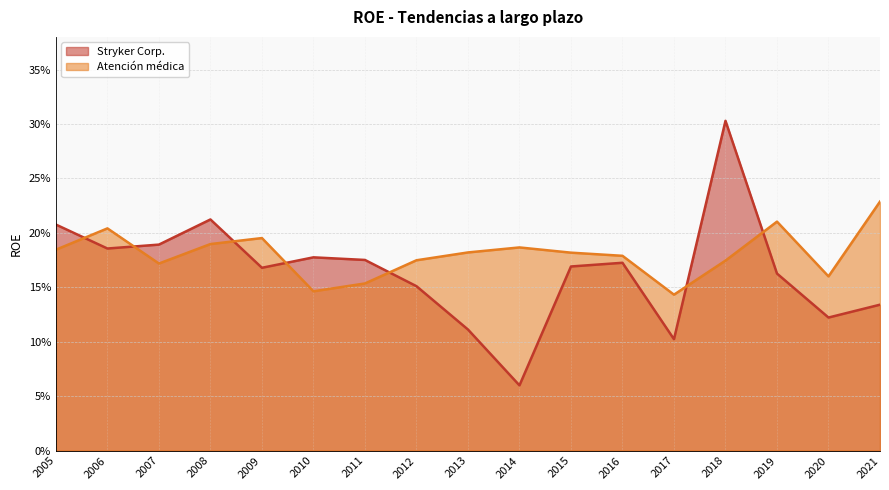

How many interior local peaks does the Stryker Corp. series have?

4